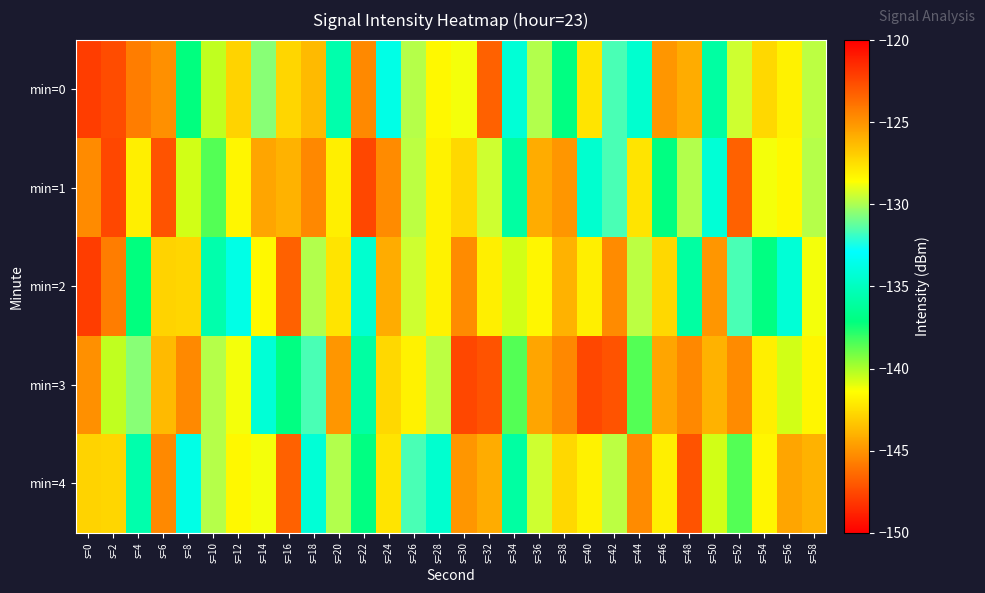

Which series has the largest total across all categories?

min=0